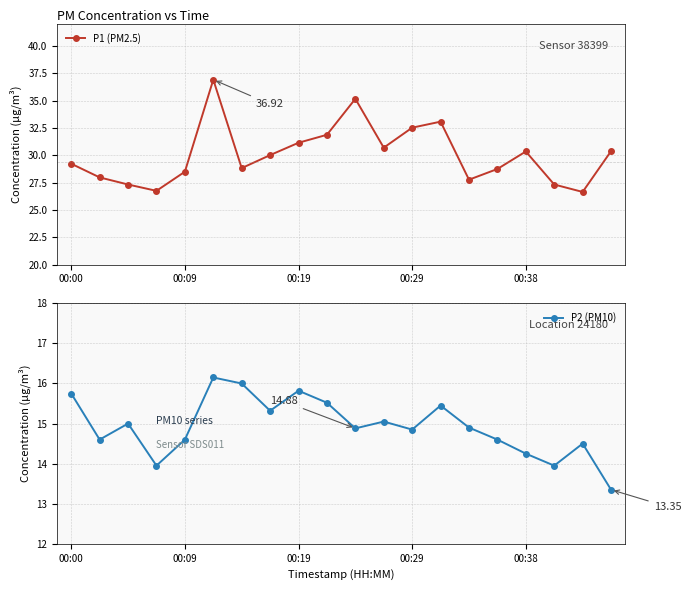

The value of P1 (PM2.5) at 18 is 43.0. True or false?

False